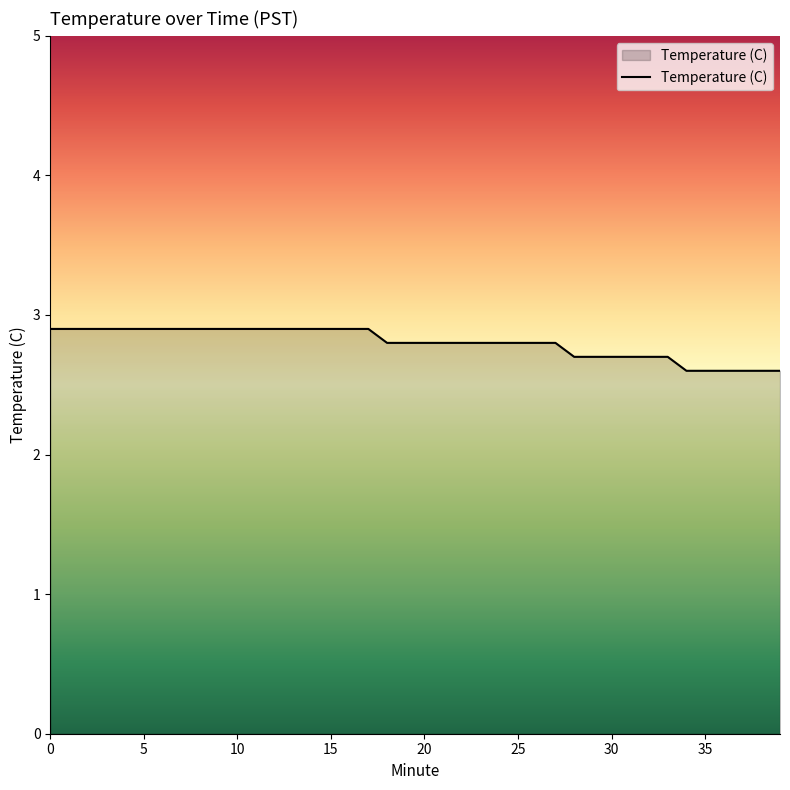

What is the difference between the maximum and minimum values?

0.3